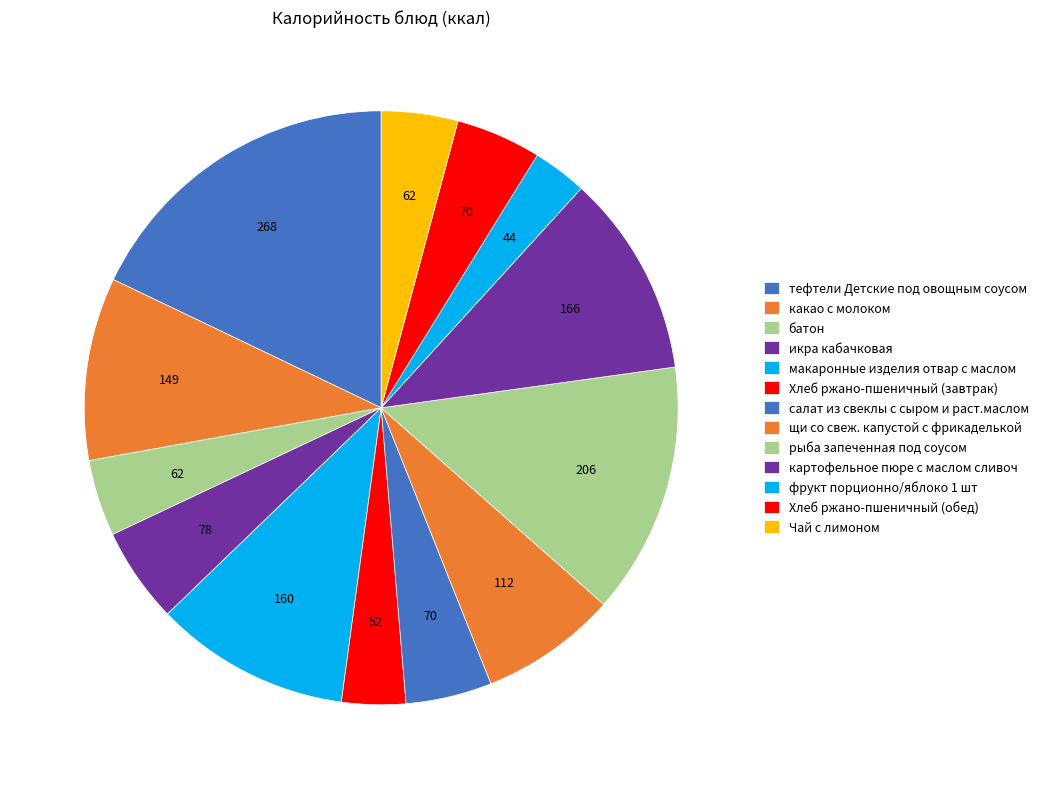

How much of the chart is everything except икра кабачковая?

94.8%